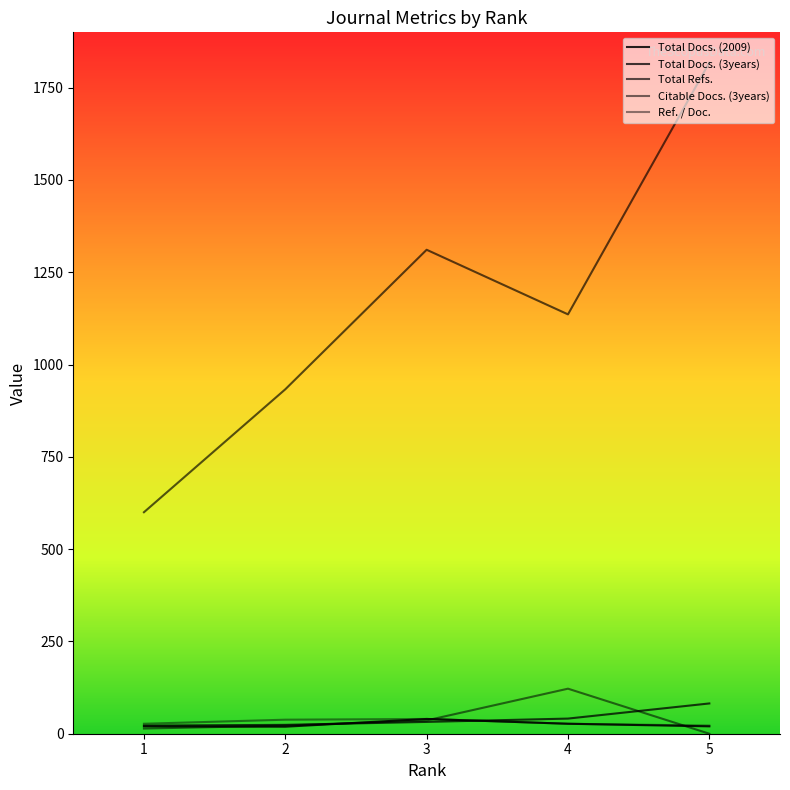

How many interior local valleys does the Total Refs. series have?

1